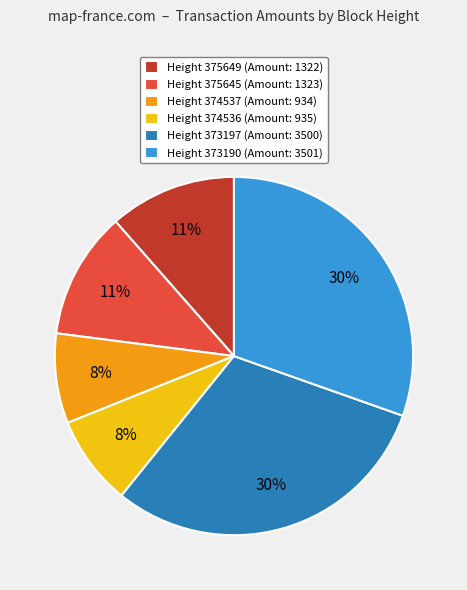

Count the number of slices in the pie.

6